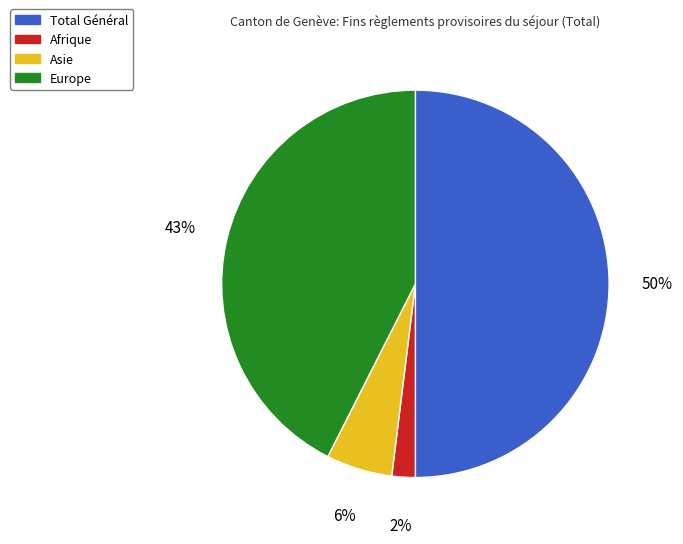

Is it true that Afrique is 2% of the pie?

True